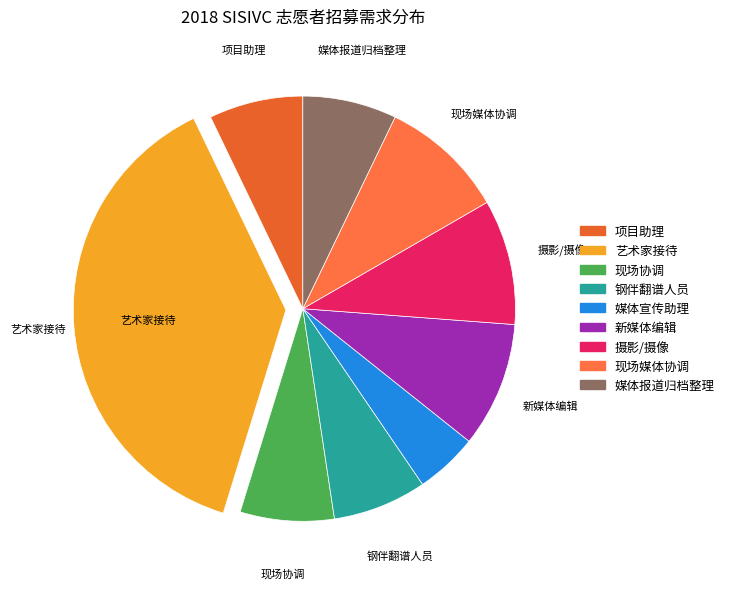

To the nearest percent, what is the difference between the 媒体报道归档整理 and 艺术家接待 slice percentages?

31%